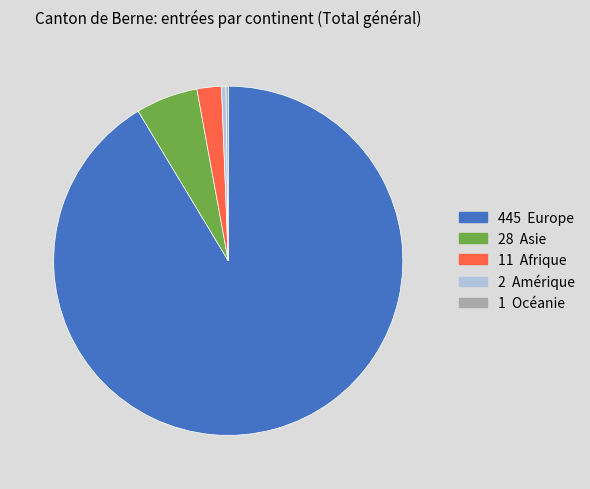

Is there any slice that represents more than half of the pie?

Yes